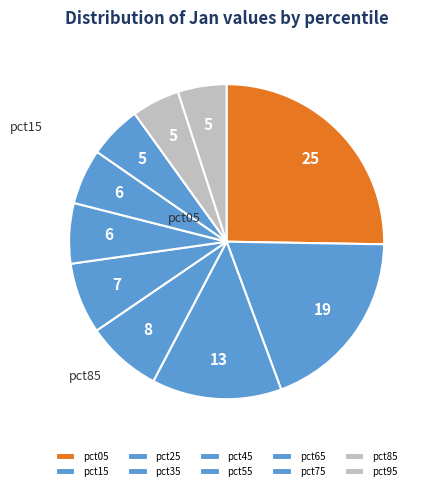

Rank the categories by value from lowest to highest.

pct85, pct95, pct75, pct65, pct55, pct45, pct35, pct25, pct15, pct05